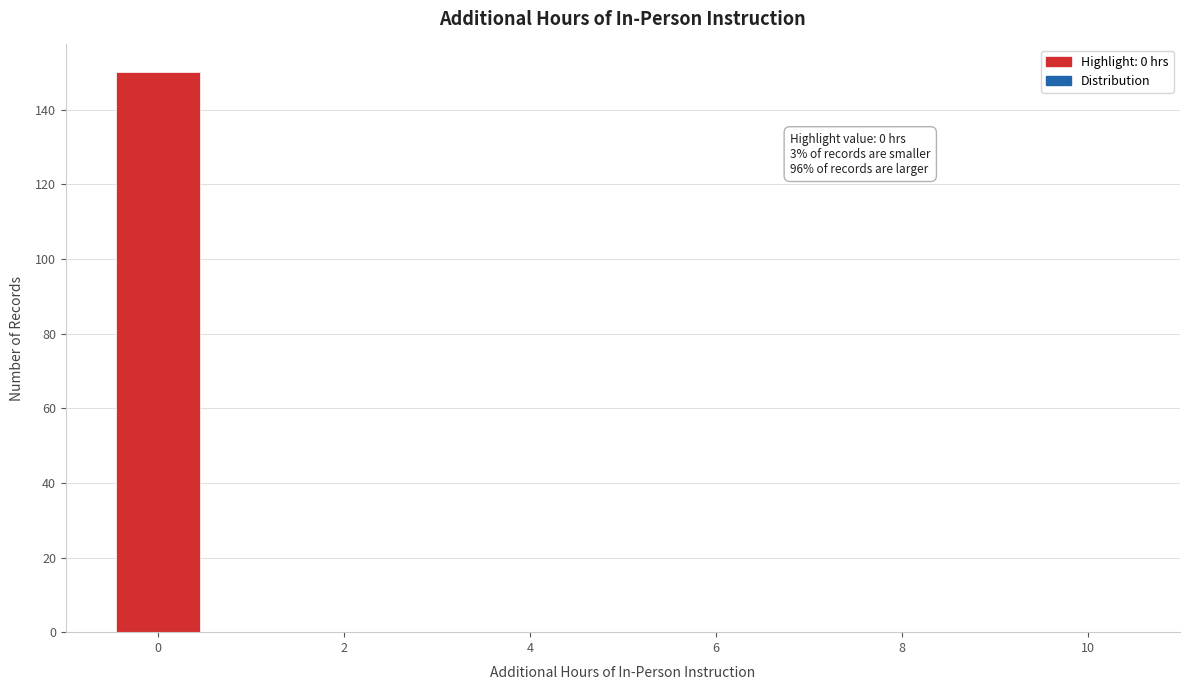

Which range on the x-axis has the tallest bar?

-0.5 to 0.5